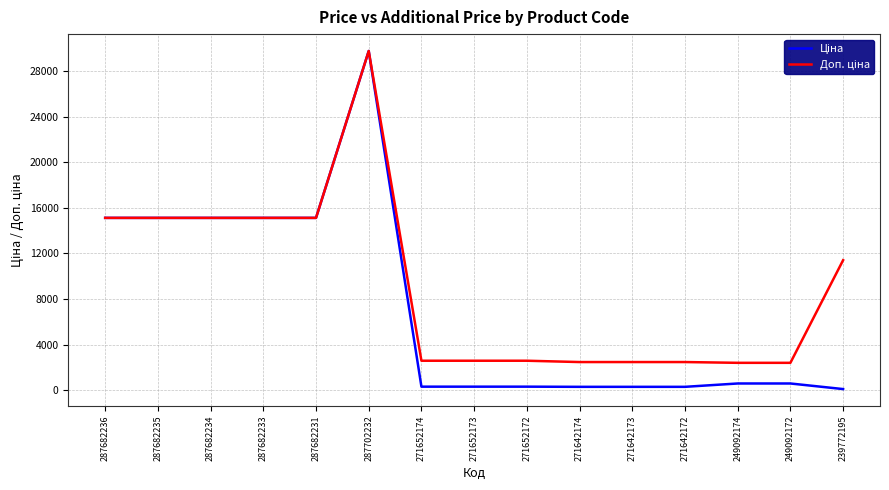

What is the difference between the highest and lowest values at 271652172?

2273.5